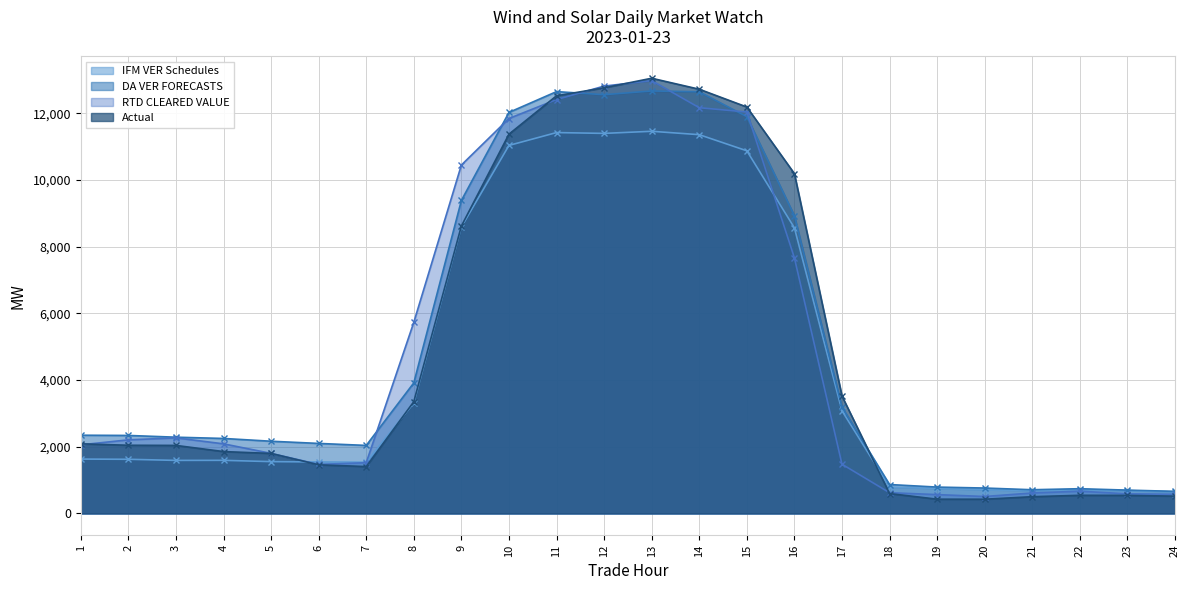

How many interior local valleys does the RTD CLEARED VALUE series have?

2